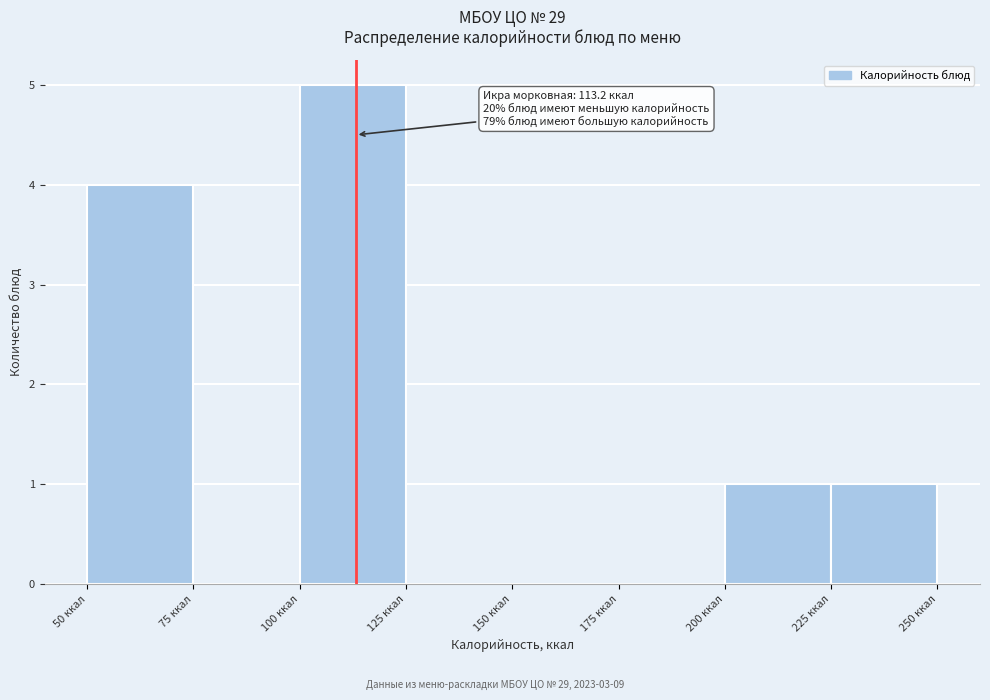

Over which range of the x-axis is the bar tallest?

100 to 125